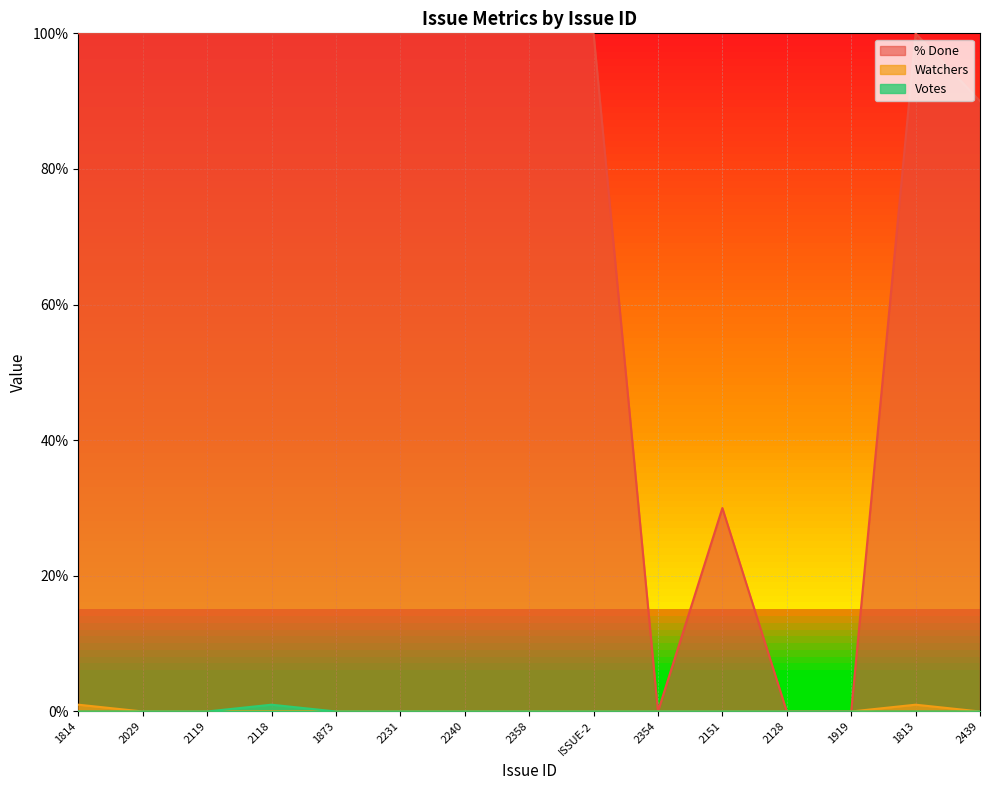

Which series has the widest spread of values?

% Done